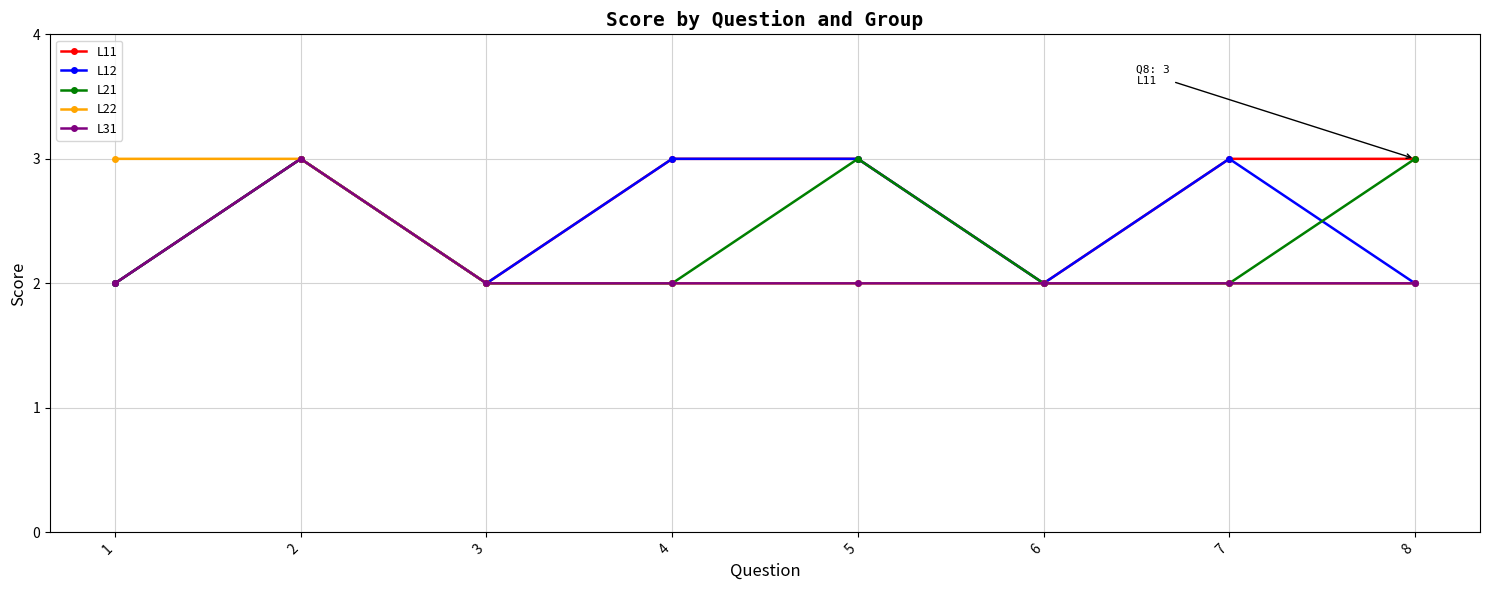

What is the greatest value displayed?

3